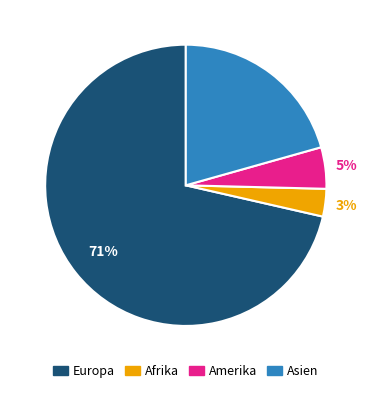

To the nearest percent, what is the difference between the largest and smallest slice percentages?

68%